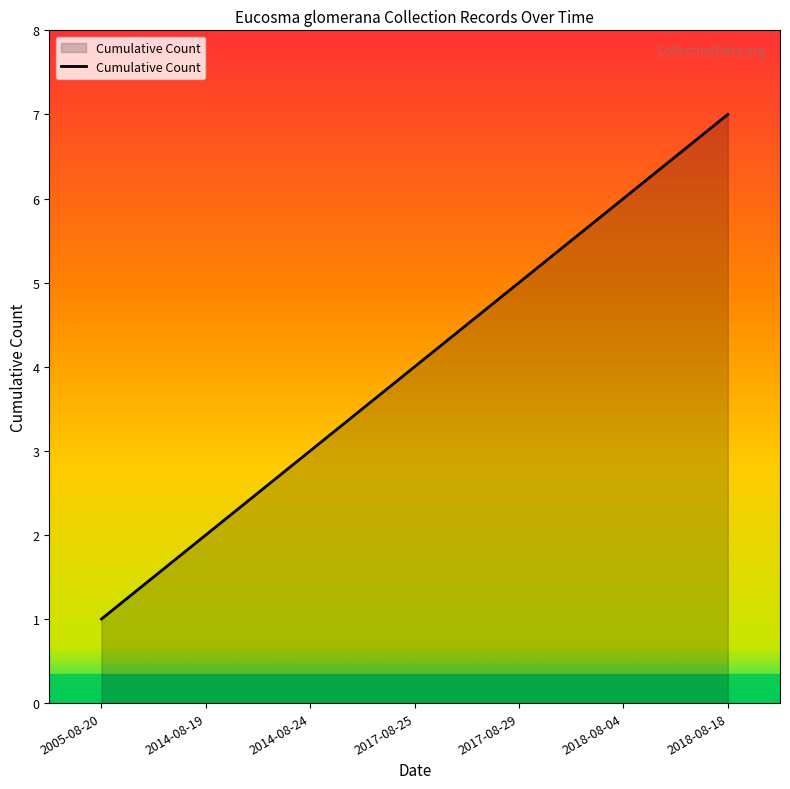

Reading left to right, list all the values displayed in this chart.

2005-08-20=1	2014-08-19=2	2014-08-24=3	2017-08-25=4	2017-08-29=5	2018-08-04=6	2018-08-18=7